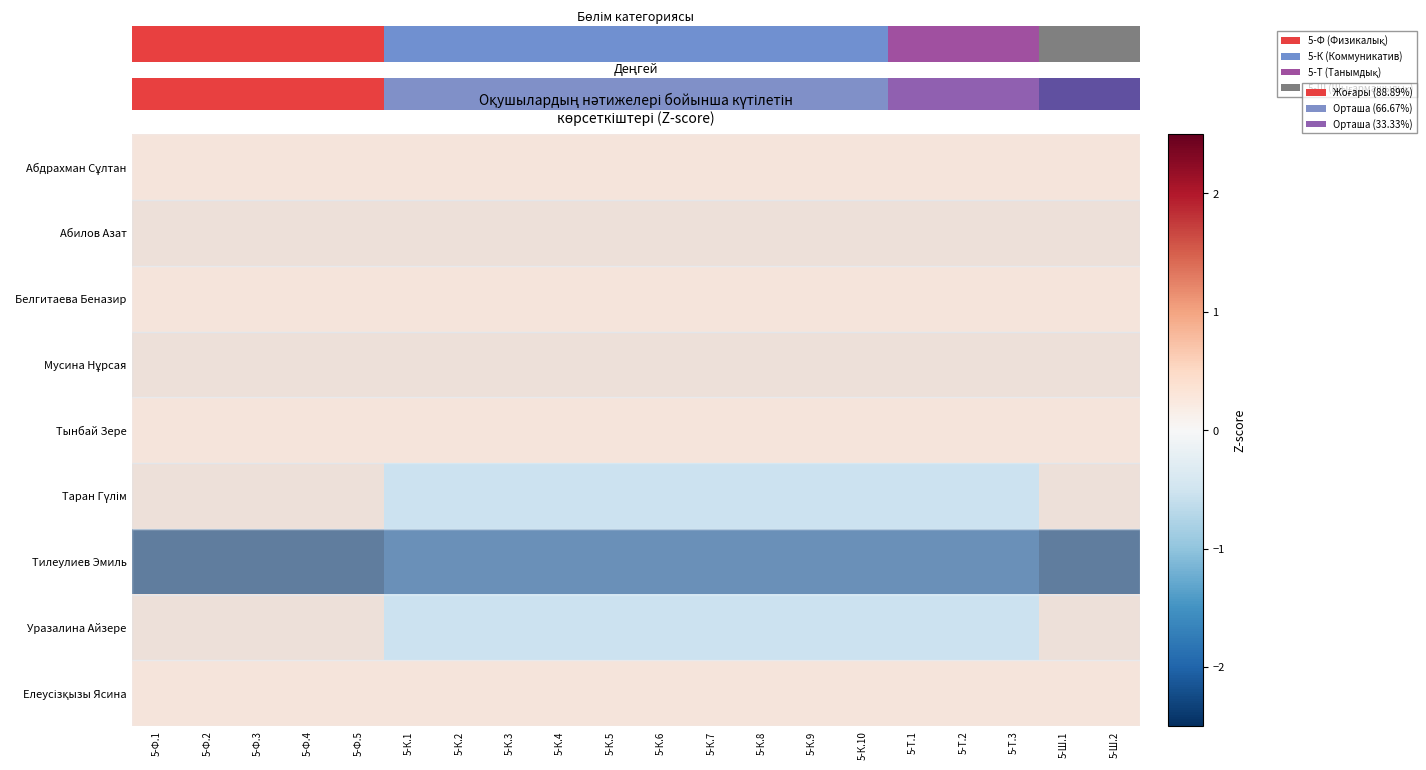

Is it true that Тынбай Зере equals 0.5 at 5-Ф.5?

True